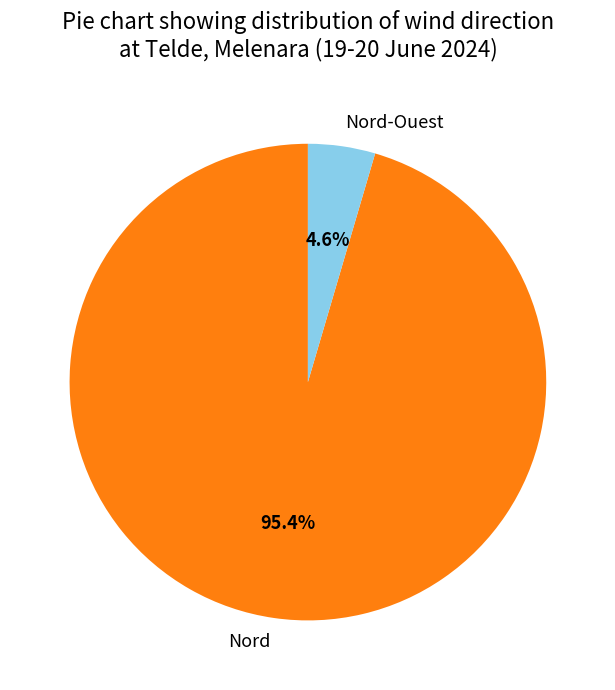

Which category has the biggest portion of the pie?

Nord